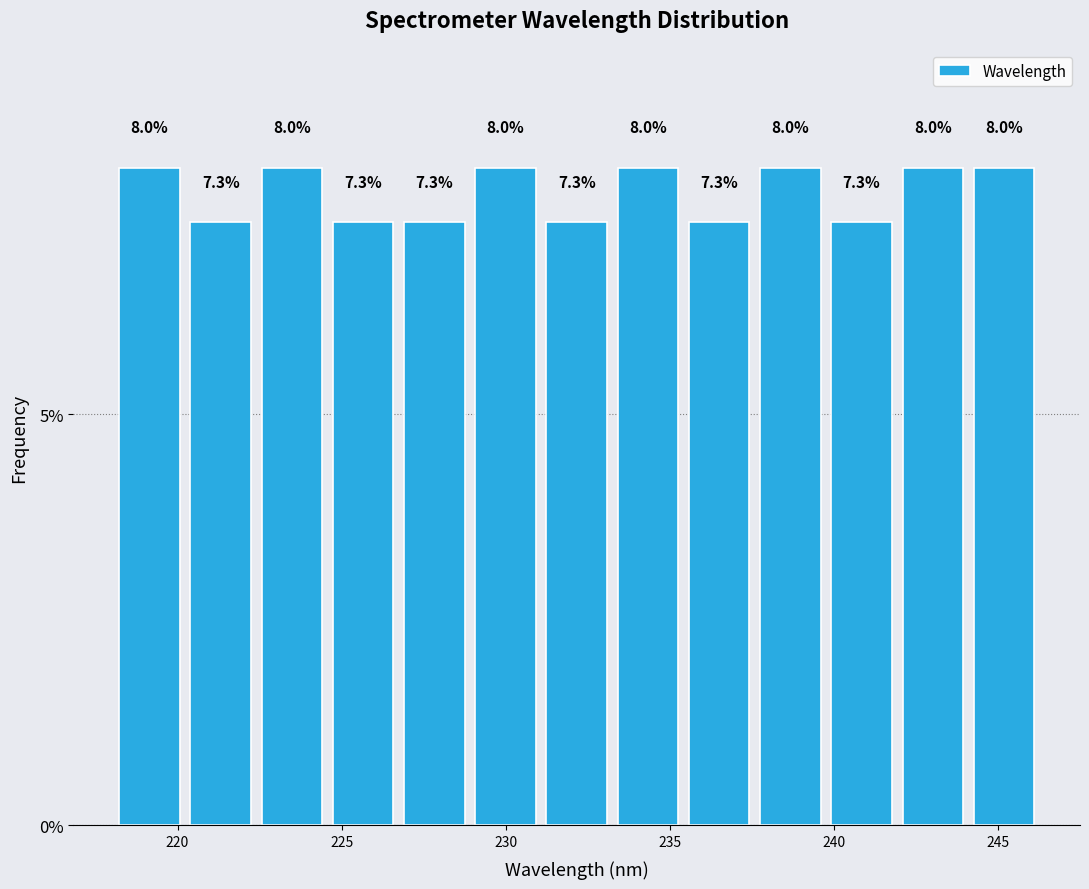

Reading left to right, list every bar in this chart as the range it spans on the x-axis followed by its height. The bar edges are not printed on the chart, so give them approximately, as read against the axis.

218.0 to 220.0: 8.0
220.0 to 222.5: 7.3
222.5 to 224.5: 8.0
224.5 to 226.5: 7.3
226.5 to 229.0: 7.3
229.0 to 231.0: 8.0
231.0 to 233.5: 7.3
233.5 to 235.5: 8.0
235.5 to 237.5: 7.3
237.5 to 240.0: 8.0
240.0 to 242.0: 7.3
242.0 to 244.0: 8.0
244.0 to 246.5: 8.0